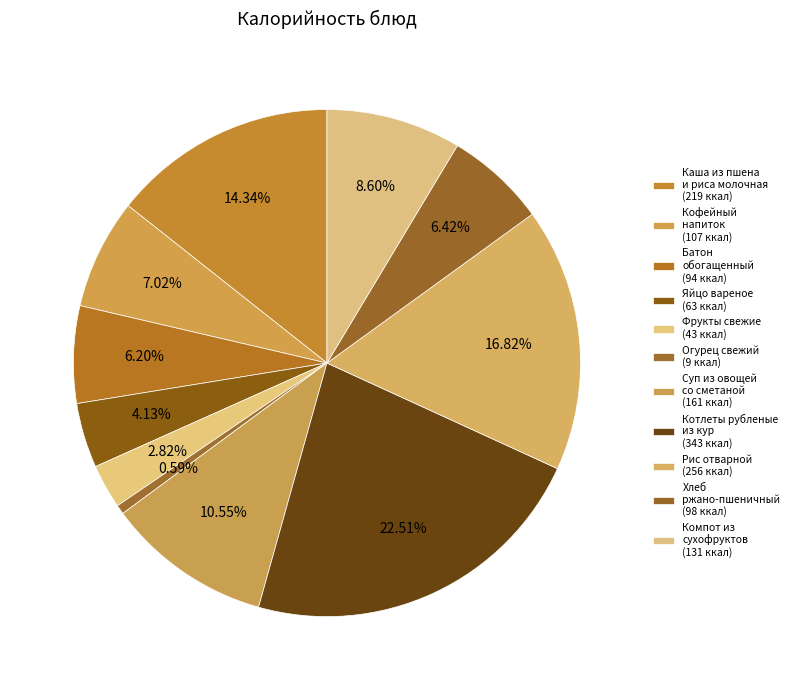

Does Суп из овощей со сметаной represent more than half of the total?

No